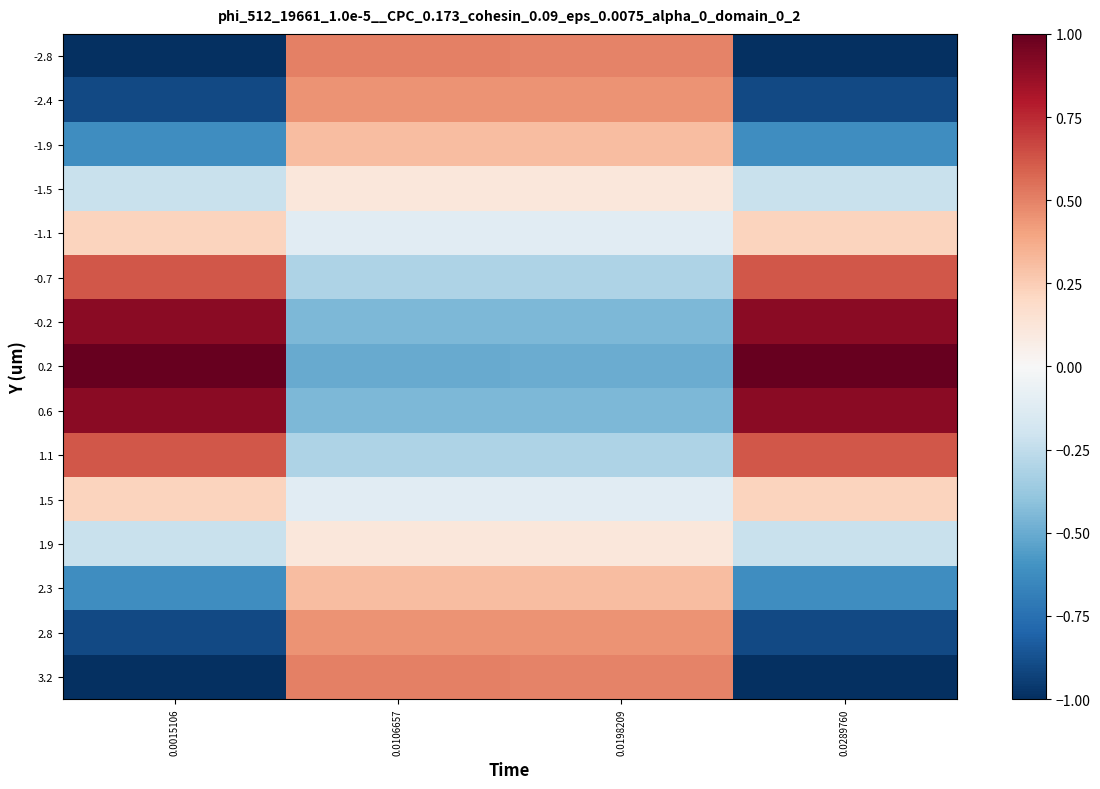

What is the difference between the highest and lowest values at 0.0198209?

1.0